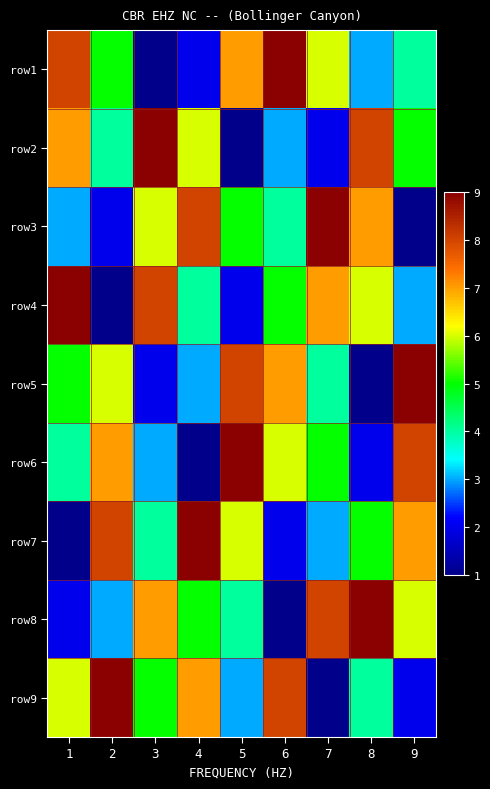

What is the total value across all series at 2?

45